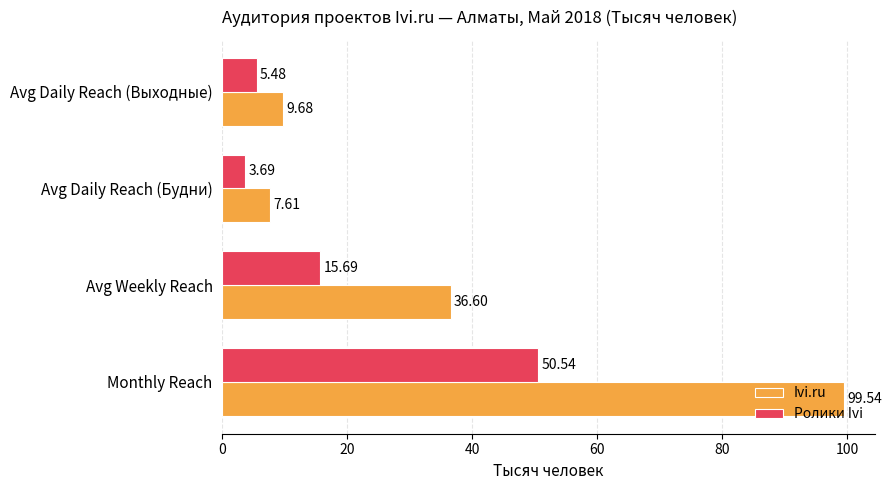

Rank the categories by Ivi.ru value from highest to lowest.

Monthly Reach, Avg Weekly Reach, Avg Daily Reach (Выходные), Avg Daily Reach (Будни)